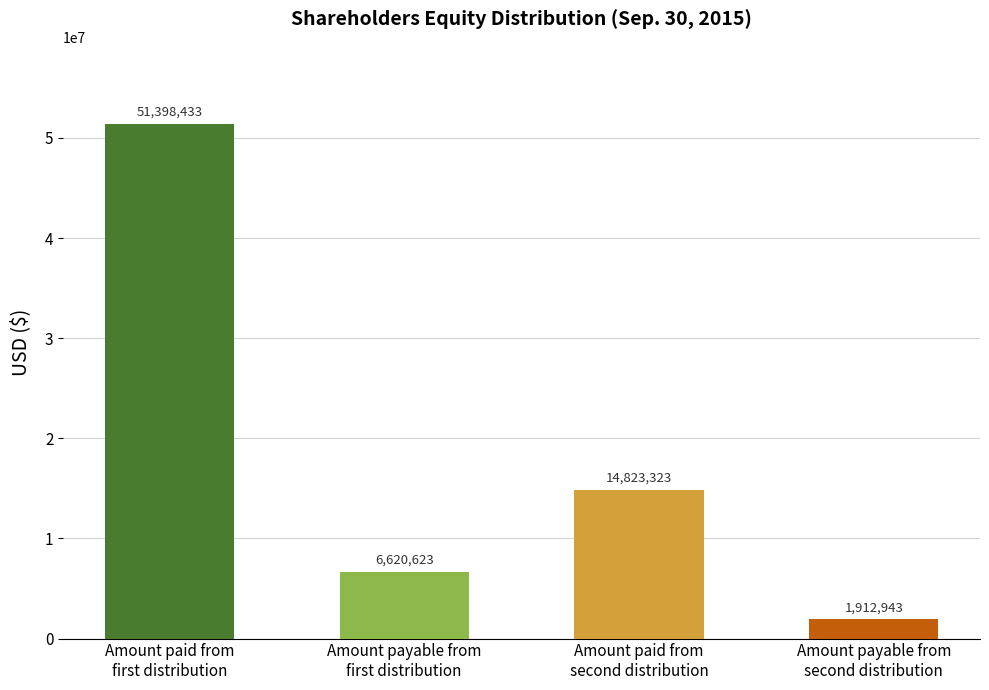

What is the difference between the second highest and second lowest values?

8202700